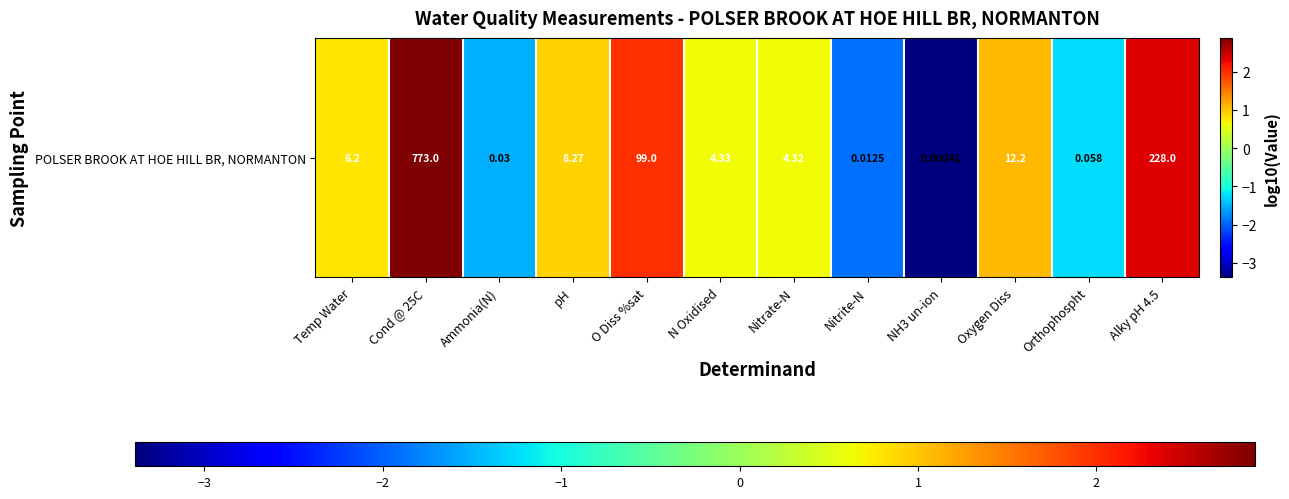

Read the value at Cond @ 25C.

2.9